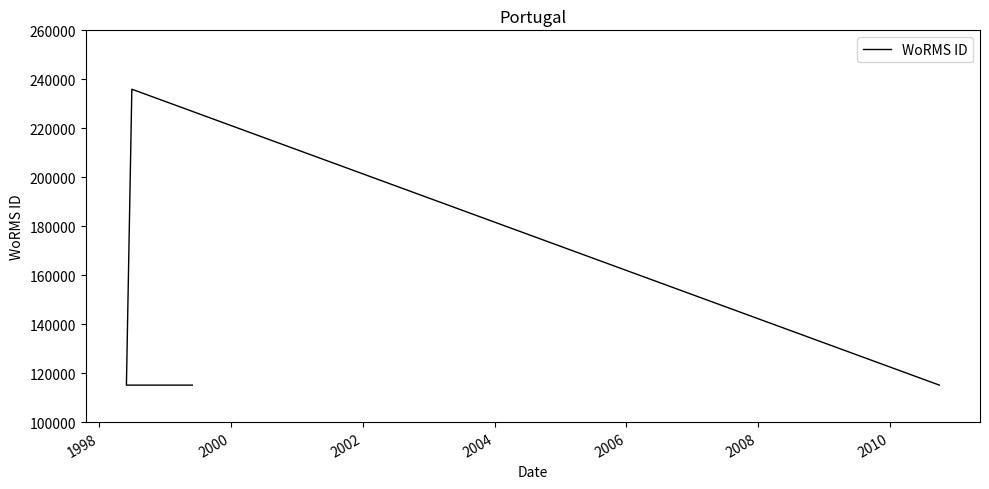

True or false: the data shows 67223 at 9.

False